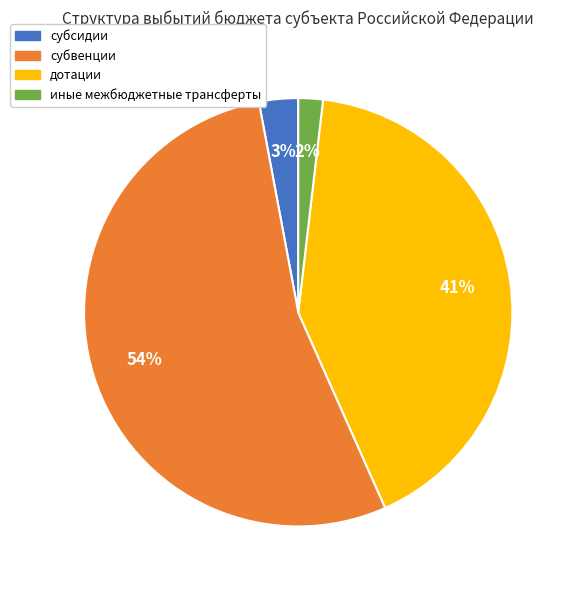

Between субсидии and субвенции, which is larger?

субвенции